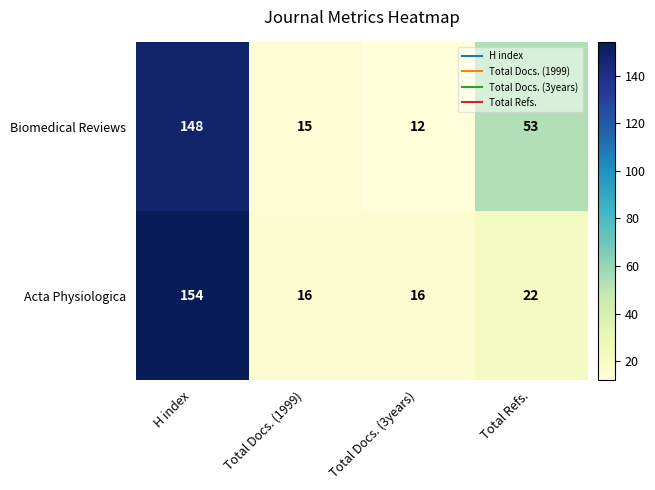

Where is Acta Physiologica nearest to the value 85?

Total Refs.